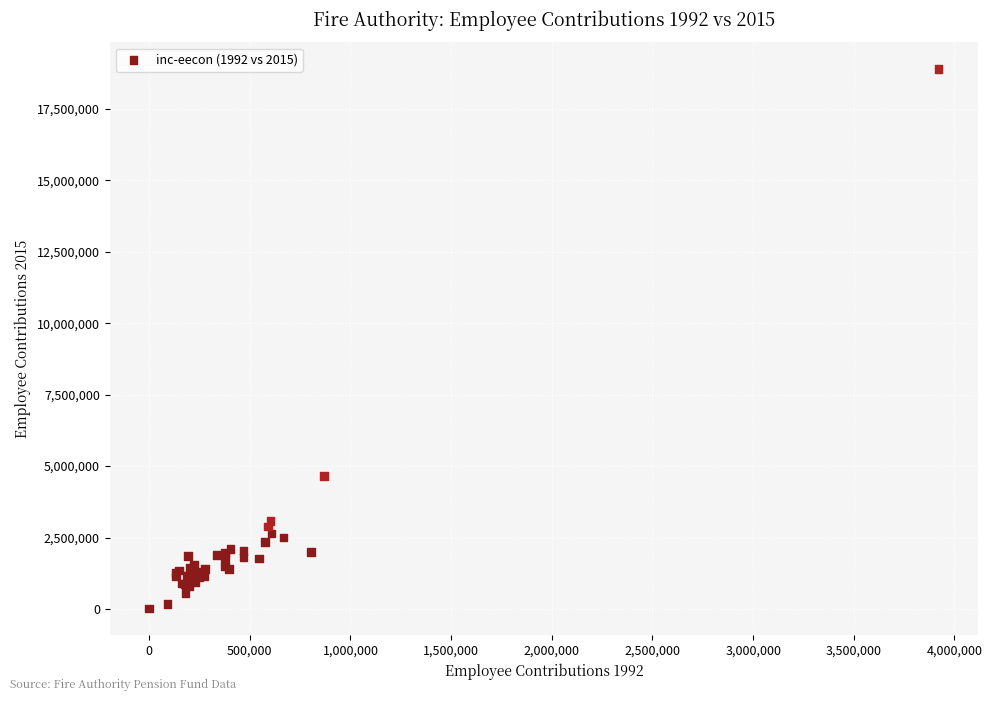

What Y value in the scatter plot is closest to 9453507?

4661614.5